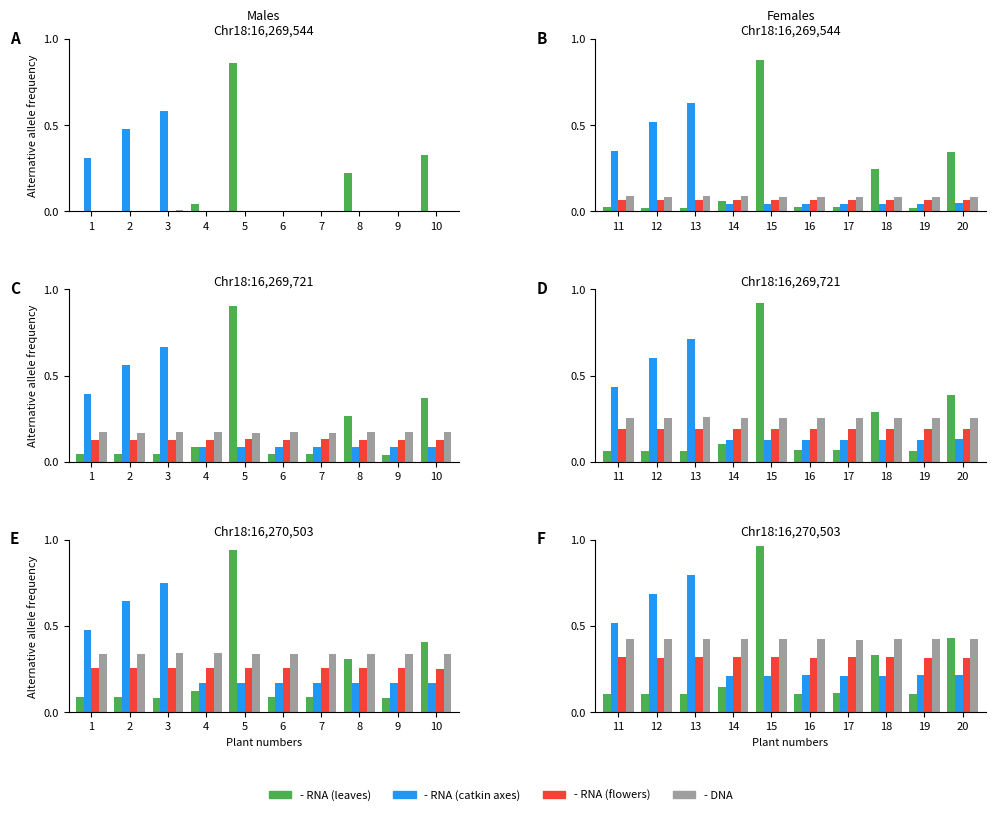

Which series changed the most between 14 and 20?

RNA (leaves)